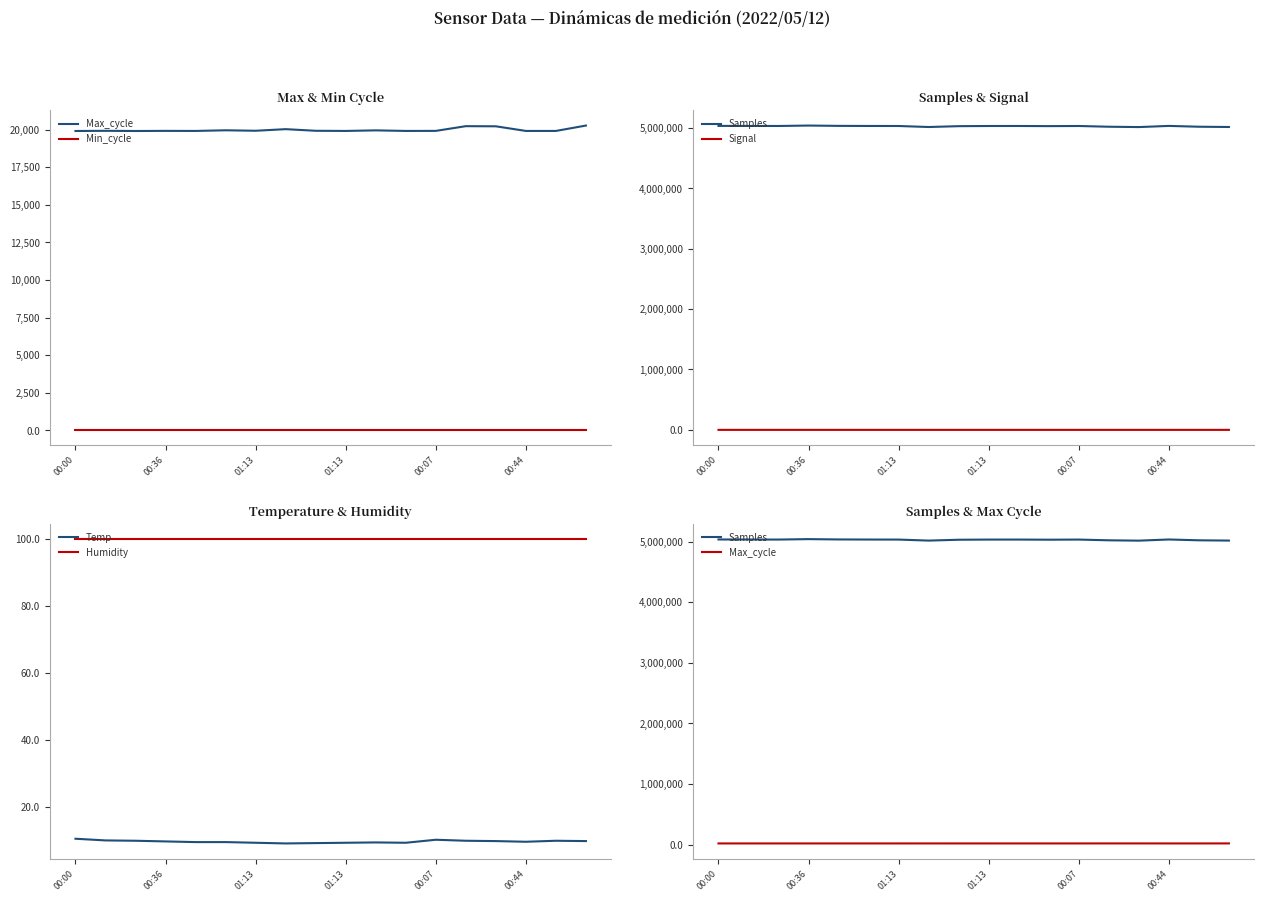

What is the sum of all Humidity values?

1798.2